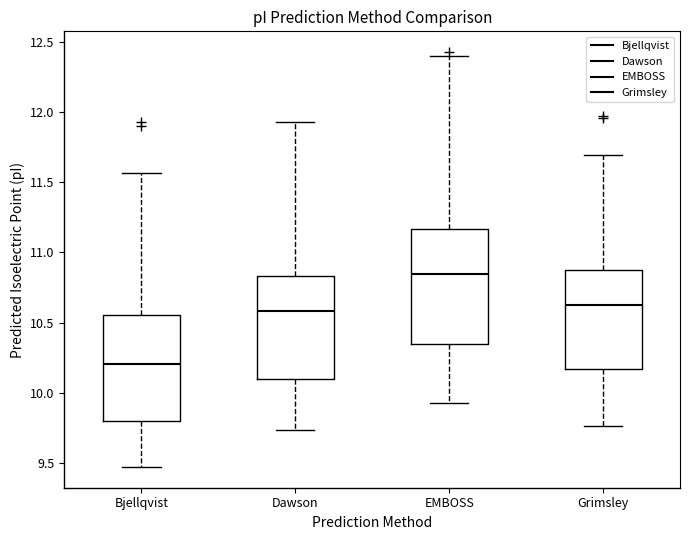

Reading left to right, read every box against the y-axis: the position of its median line, the range the box covers, and the ends of its whiskers. The values are not printed on the chart, so give them approximately, as read against the axis.

Bjellqvist: median 10.20, box 9.80 to 10.55, whiskers 9.45 to 11.55
Dawson: median 10.60, box 10.10 to 10.85, whiskers 9.75 to 11.95
EMBOSS: median 10.85, box 10.35 to 11.15, whiskers 9.95 to 12.40
Grimsley: median 10.65, box 10.15 to 10.90, whiskers 9.75 to 11.70